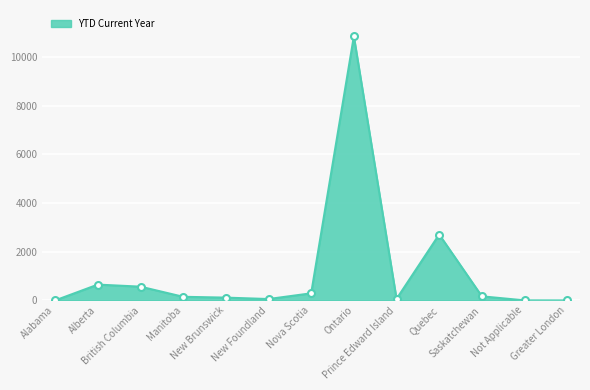

What is the maximum value shown in the chart?

10847